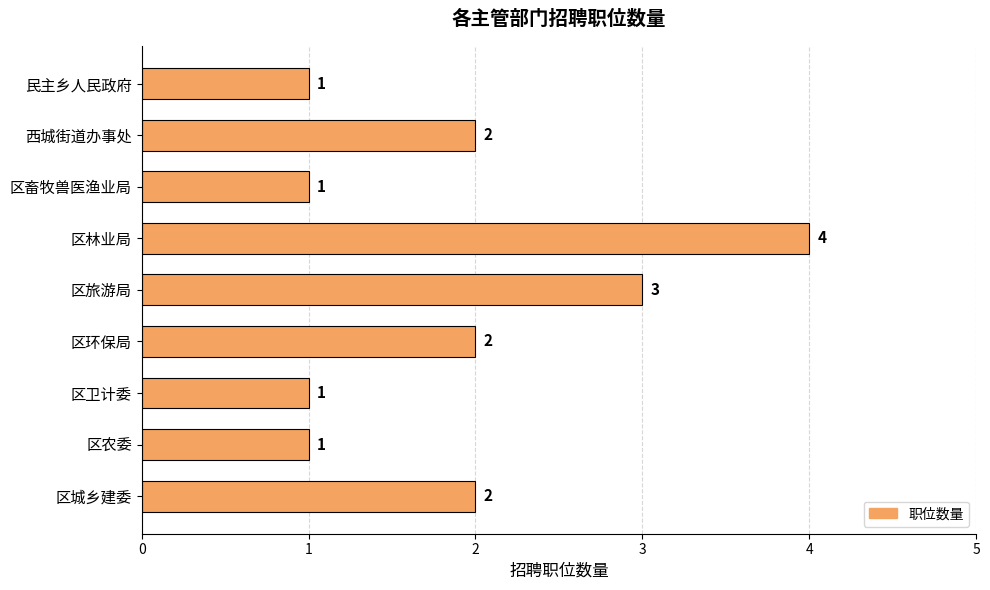

How many values are between 1 and 2?

7